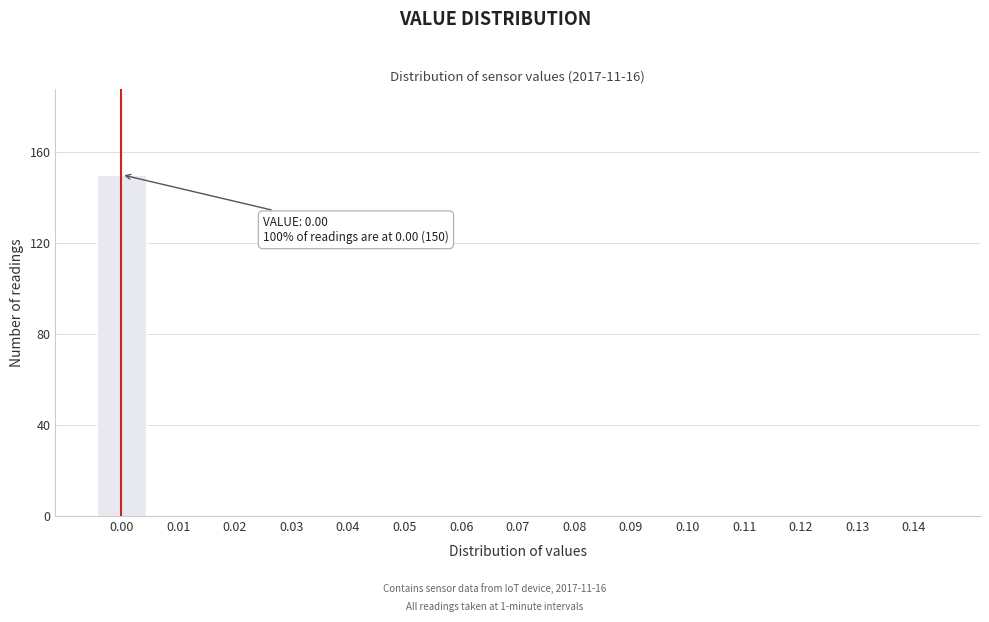

Reading right to left, list all the values displayed in this chart.

0.14=0	0.13=0	0.12=0	0.11=0	0.10=0	0.09=0	0.08=0	0.07=0	0.06=0	0.05=0	0.04=0	0.03=0	0.02=0	0.01=0	0.00=150